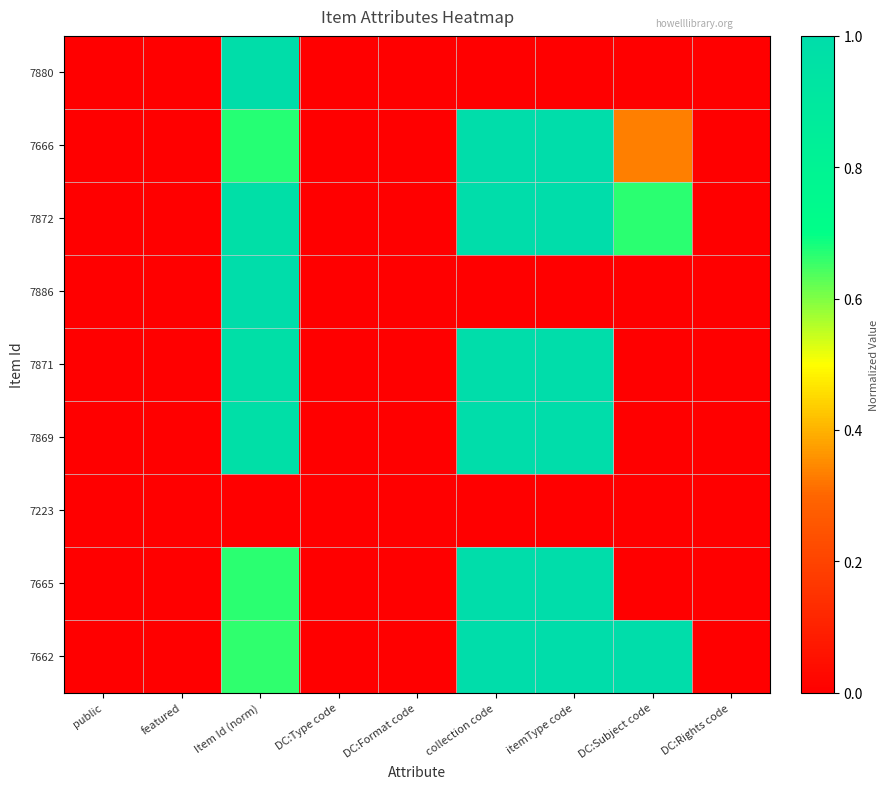

At which category is the sum across all series the highest?

Item Id (norm)